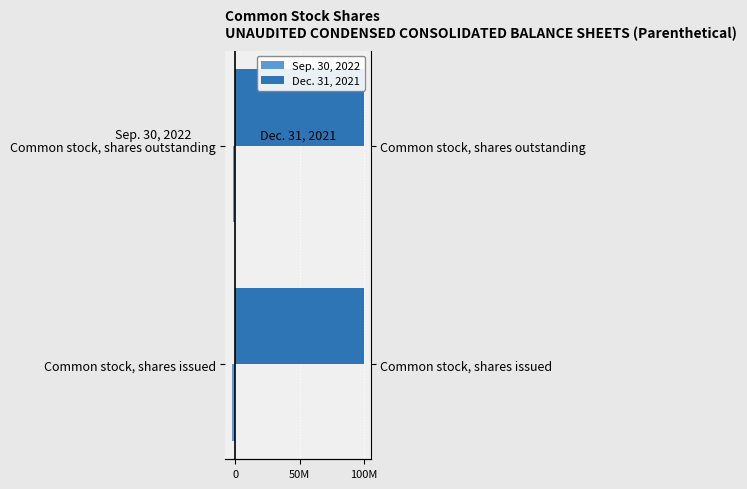

At how many categories does at least one series exceed -2283785?

2